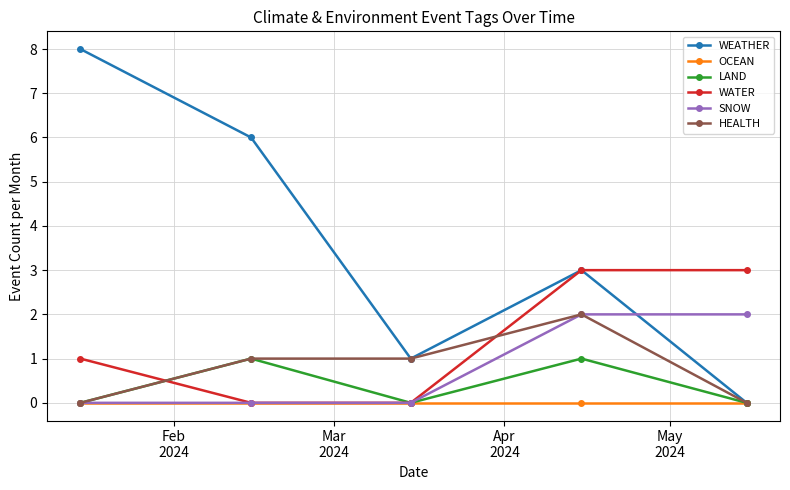

At how many categories does at least one series exceed 5?

2